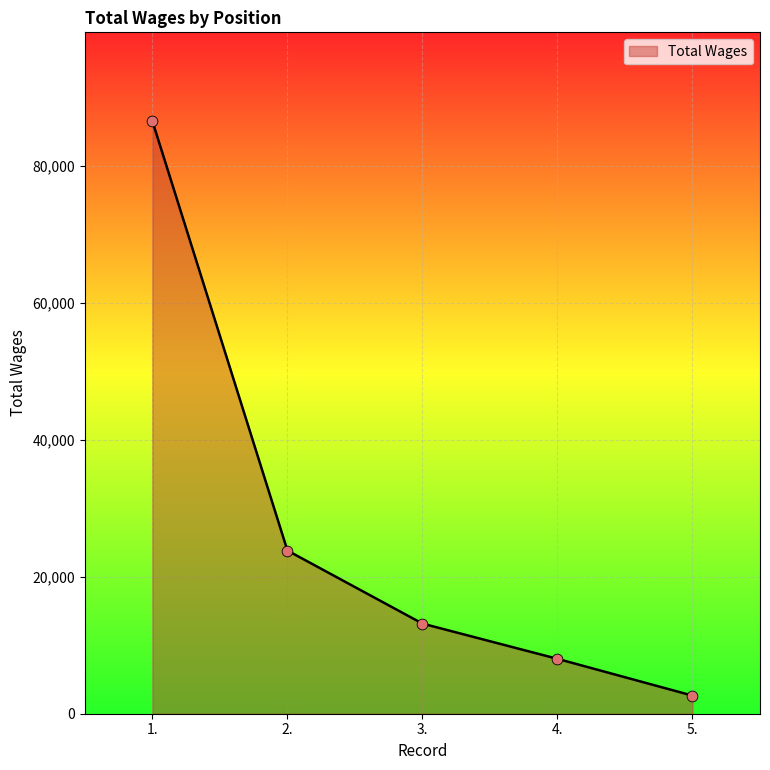

Which has a higher value, 4. or 1.?

1.